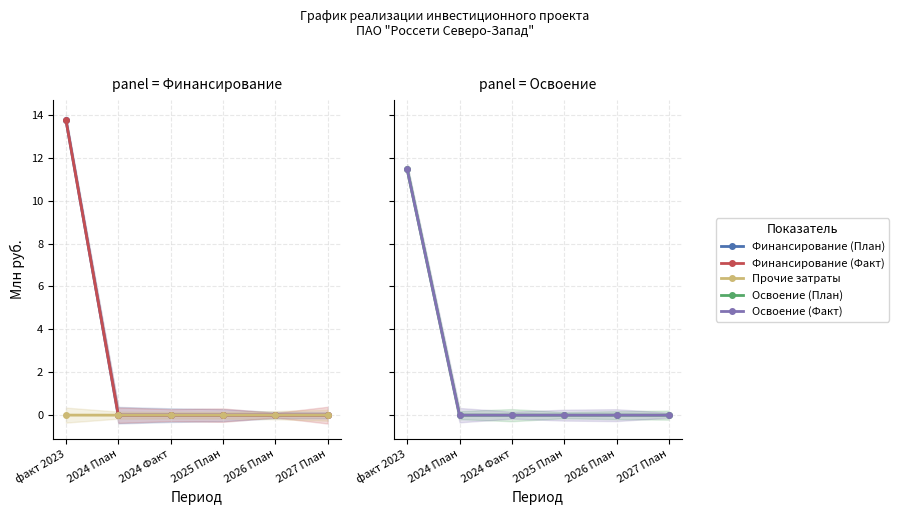

Rank the series at факт 2023 from lowest to highest value.

Прочие затраты, Освоение (Факт), Освоение (План), Финансирование (Факт), Финансирование (План)